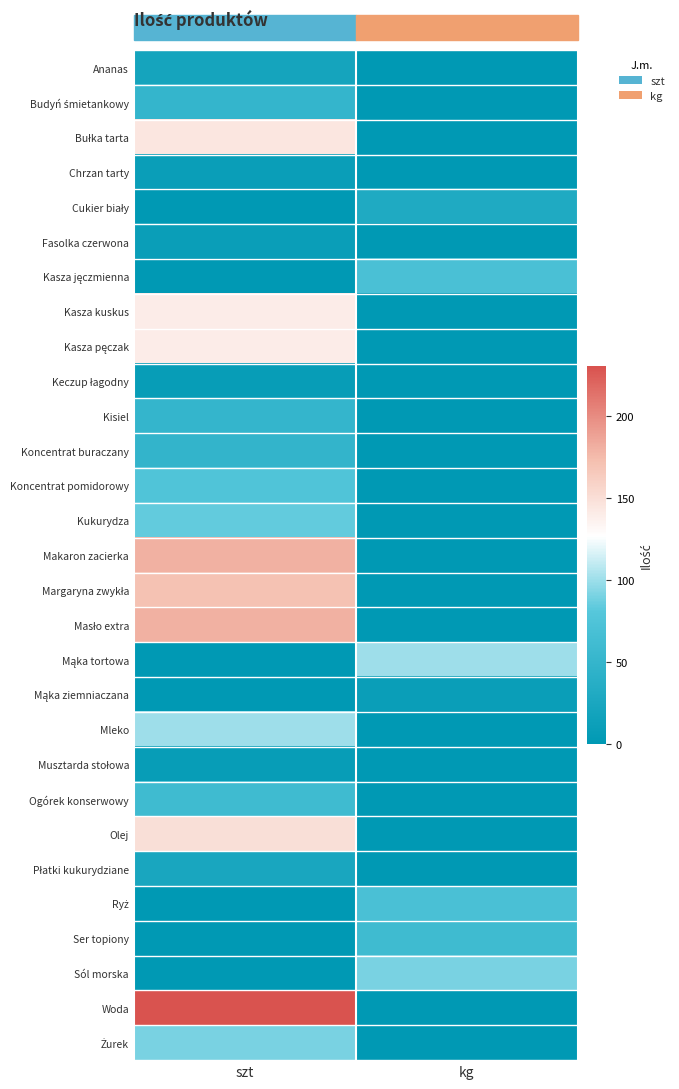

At which category is the sum across all series the highest?

szt